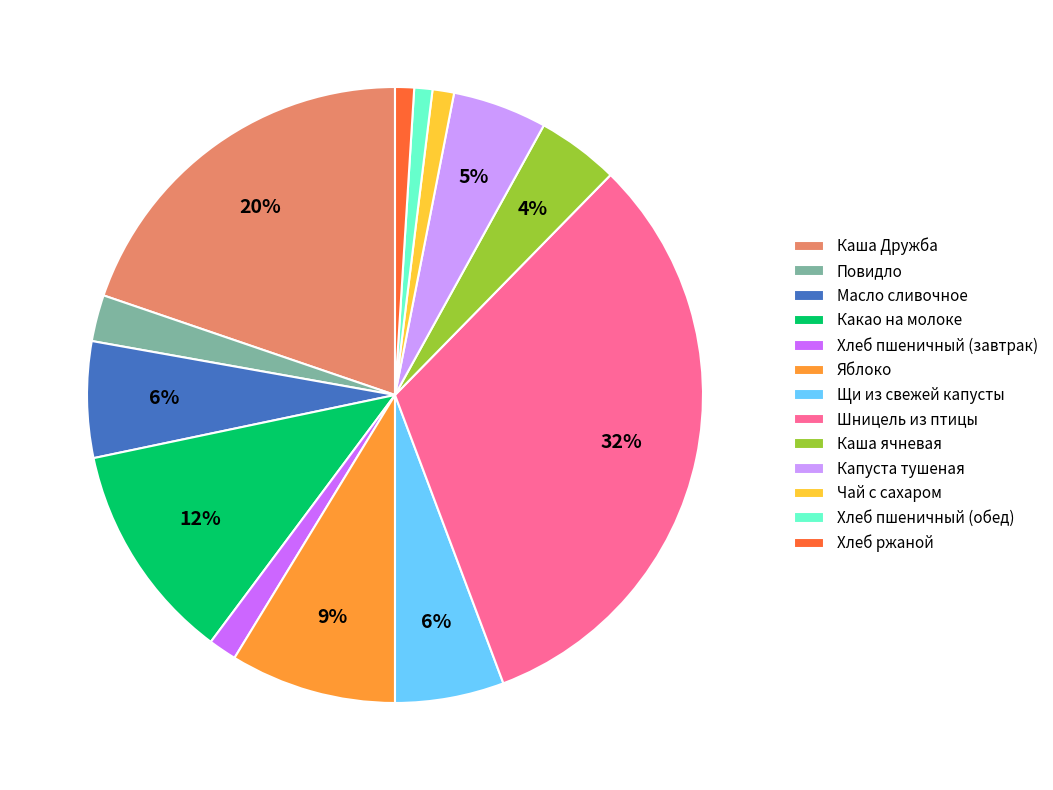

True or false: Хлеб пшеничный (завтрак) accounts for 11% of the total.

False